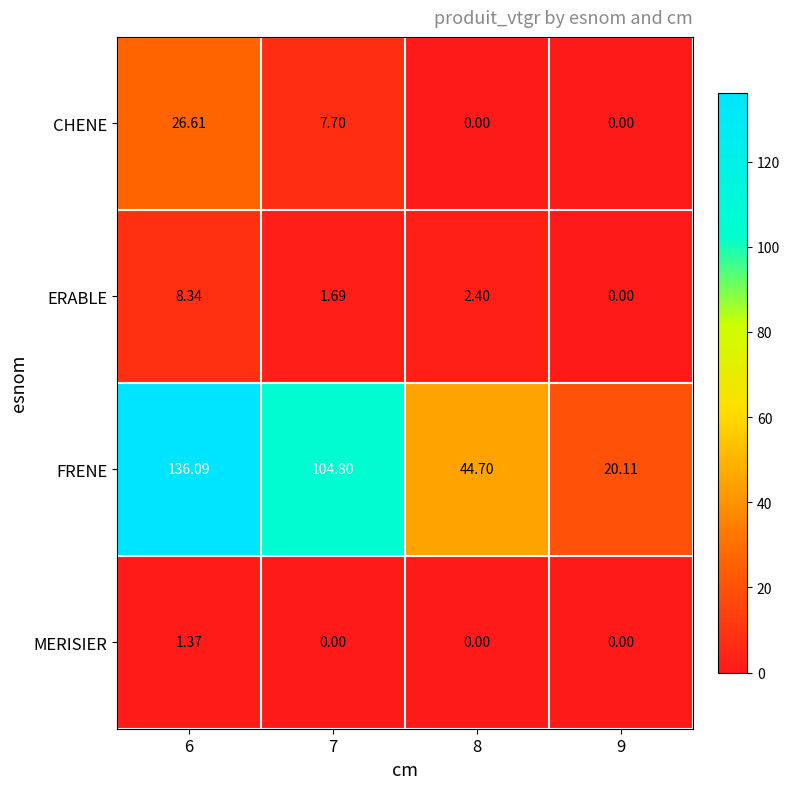

Is the value of ERABLE at 6 greater than the value of CHENE at 9?

Yes